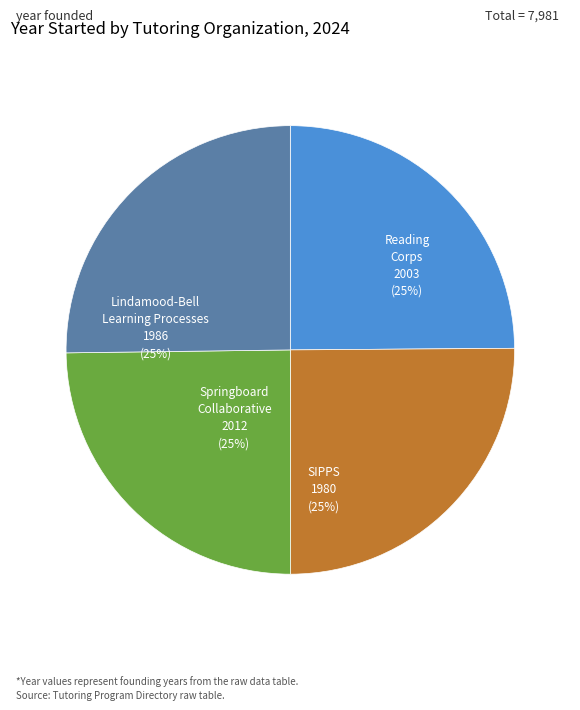

Approximately how many times larger is the value at SIPPS compared to Reading Corps?

1.0